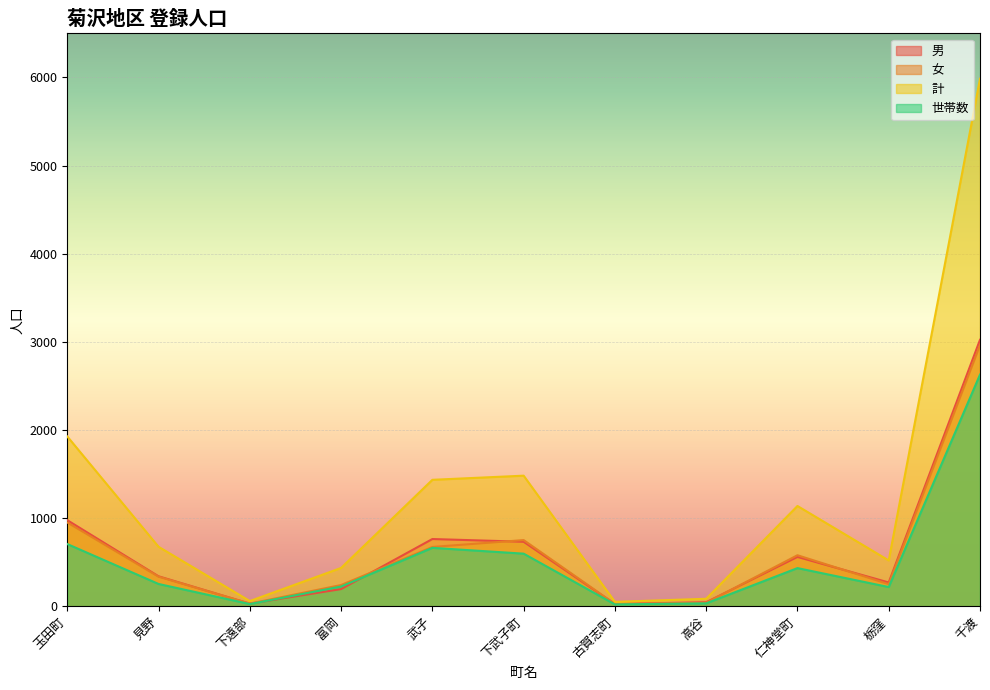

What is the sum of all 男 values?

6950